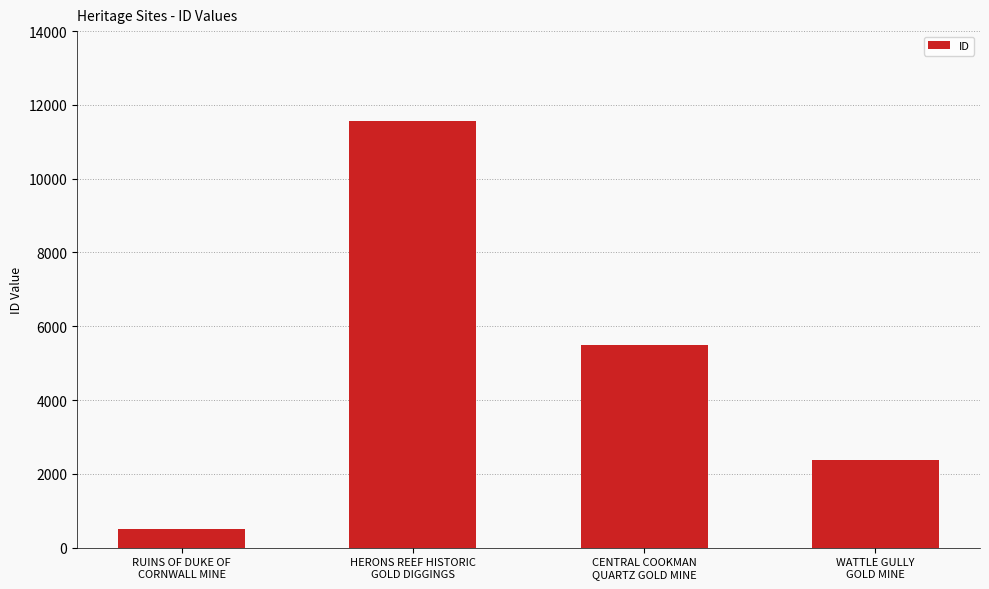

Between CENTRAL COOKMAN
QUARTZ GOLD MINE and RUINS OF DUKE OF
CORNWALL MINE, which is larger?

CENTRAL COOKMAN
QUARTZ GOLD MINE